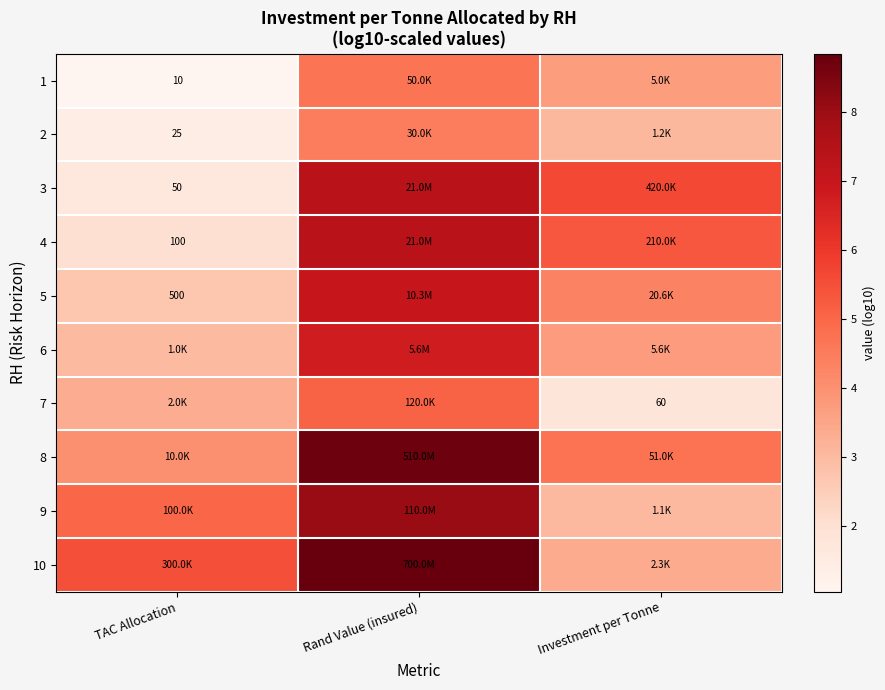

Rank the categories by 4 value from highest to lowest.

Rand Value (insured), Investment per Tonne, TAC Allocation